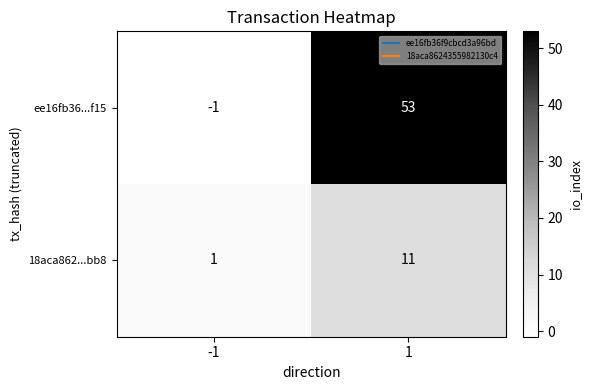

At which category is the sum across all series the highest?

1